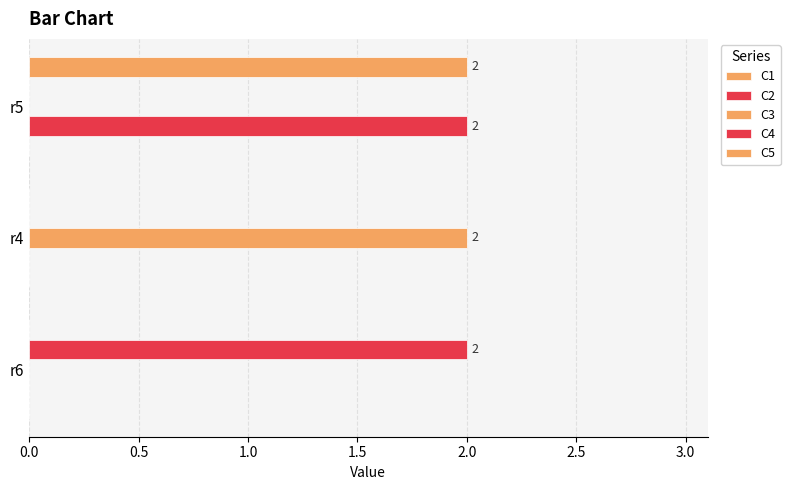

How many series are shown in this chart?

4